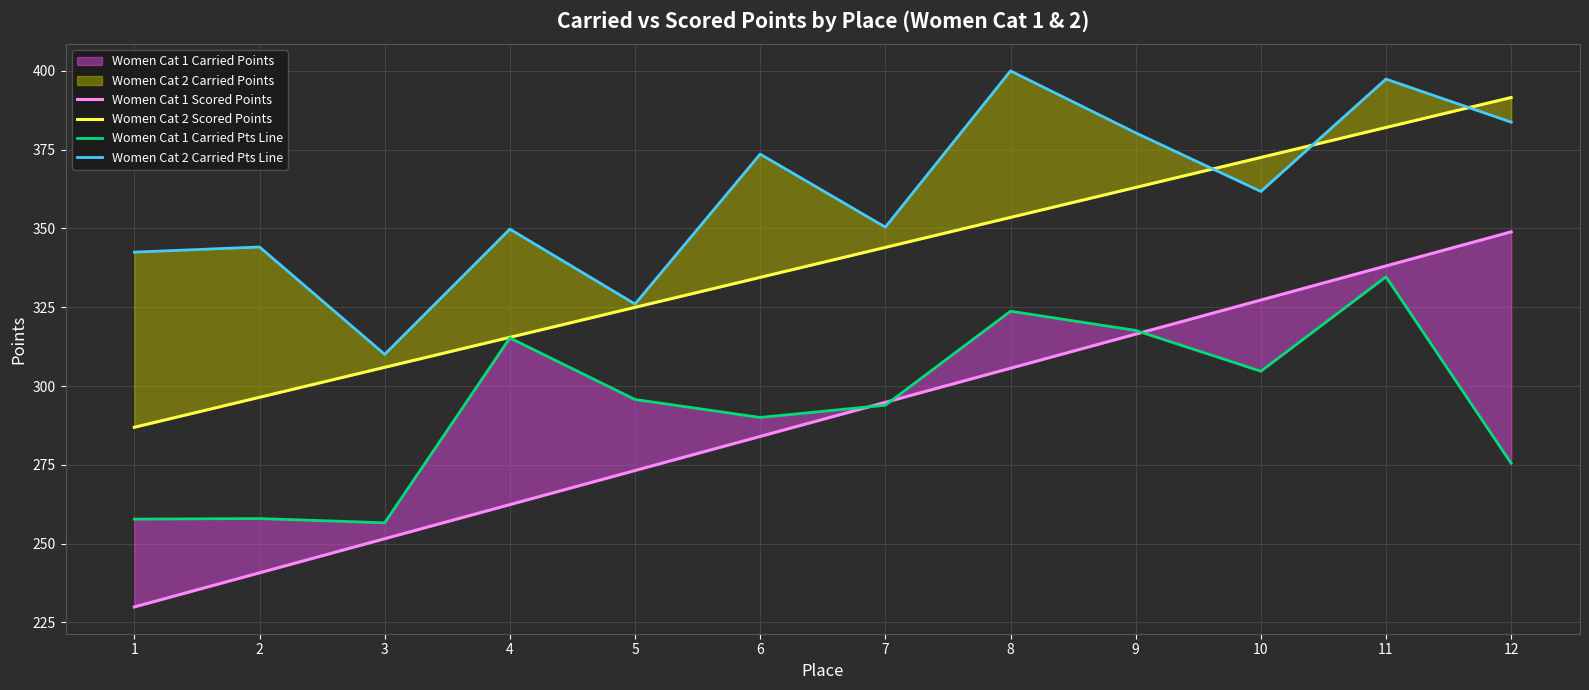

Between 3 and 6, which is larger?

6